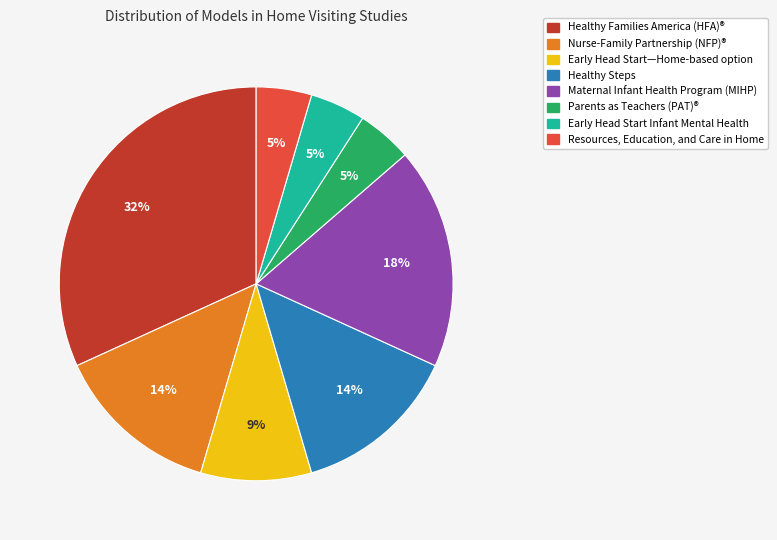

To the nearest percent, what is the average slice percentage?

12%